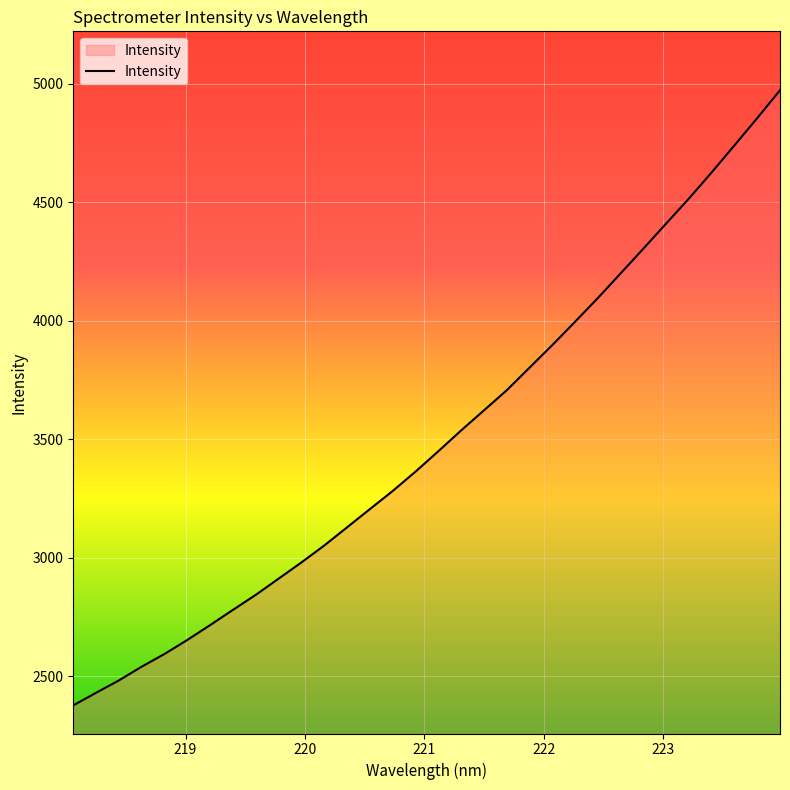

What is the greatest value displayed?

4972.2